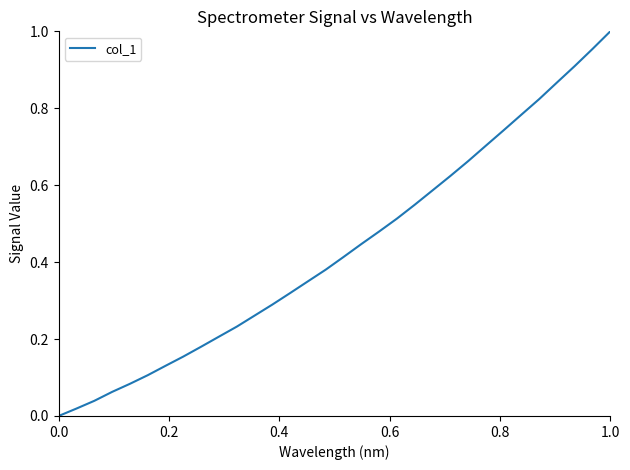

What is the average value?

0.4